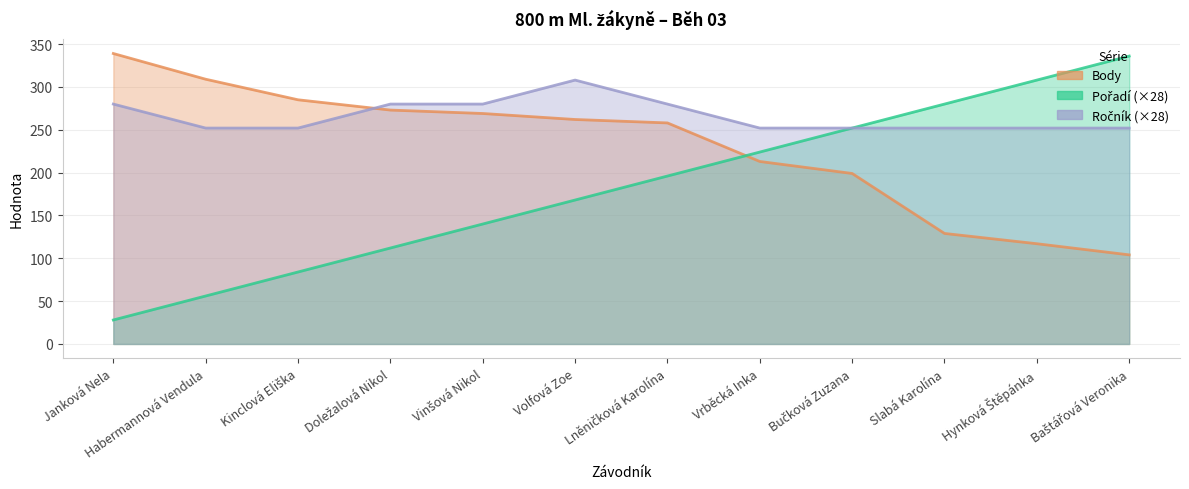

Which label corresponds to the largest value in the chart?

Janková Nela